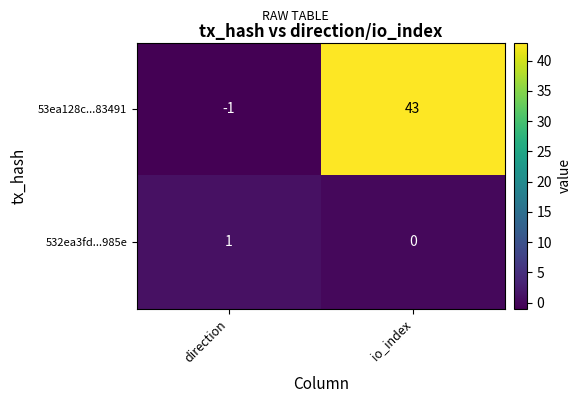

What is the smallest value displayed?

-1